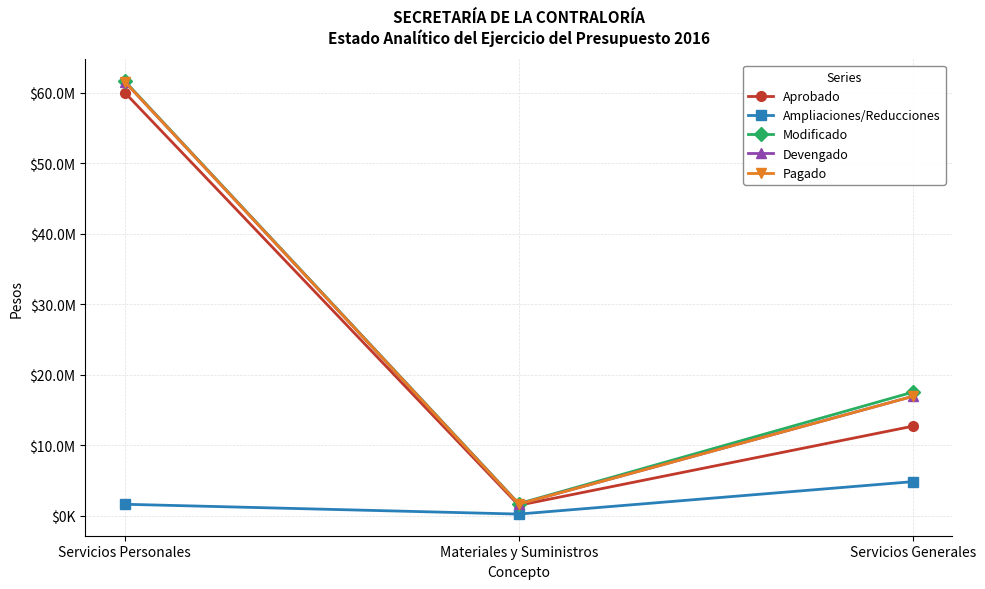

Reading right to left, list all the values displayed in this chart.

Aprobado: 12694690.0	1479145.0	60015056.0
Ampliaciones/Reducciones: 4830647.9	233508.6	1625746.5
Modificado: 17525337.9	1712653.6	61640802.5
Devengado: 16928836.5	1651666.1	61560523.9
Pagado: 16928512.5	1651666.1	61560523.9